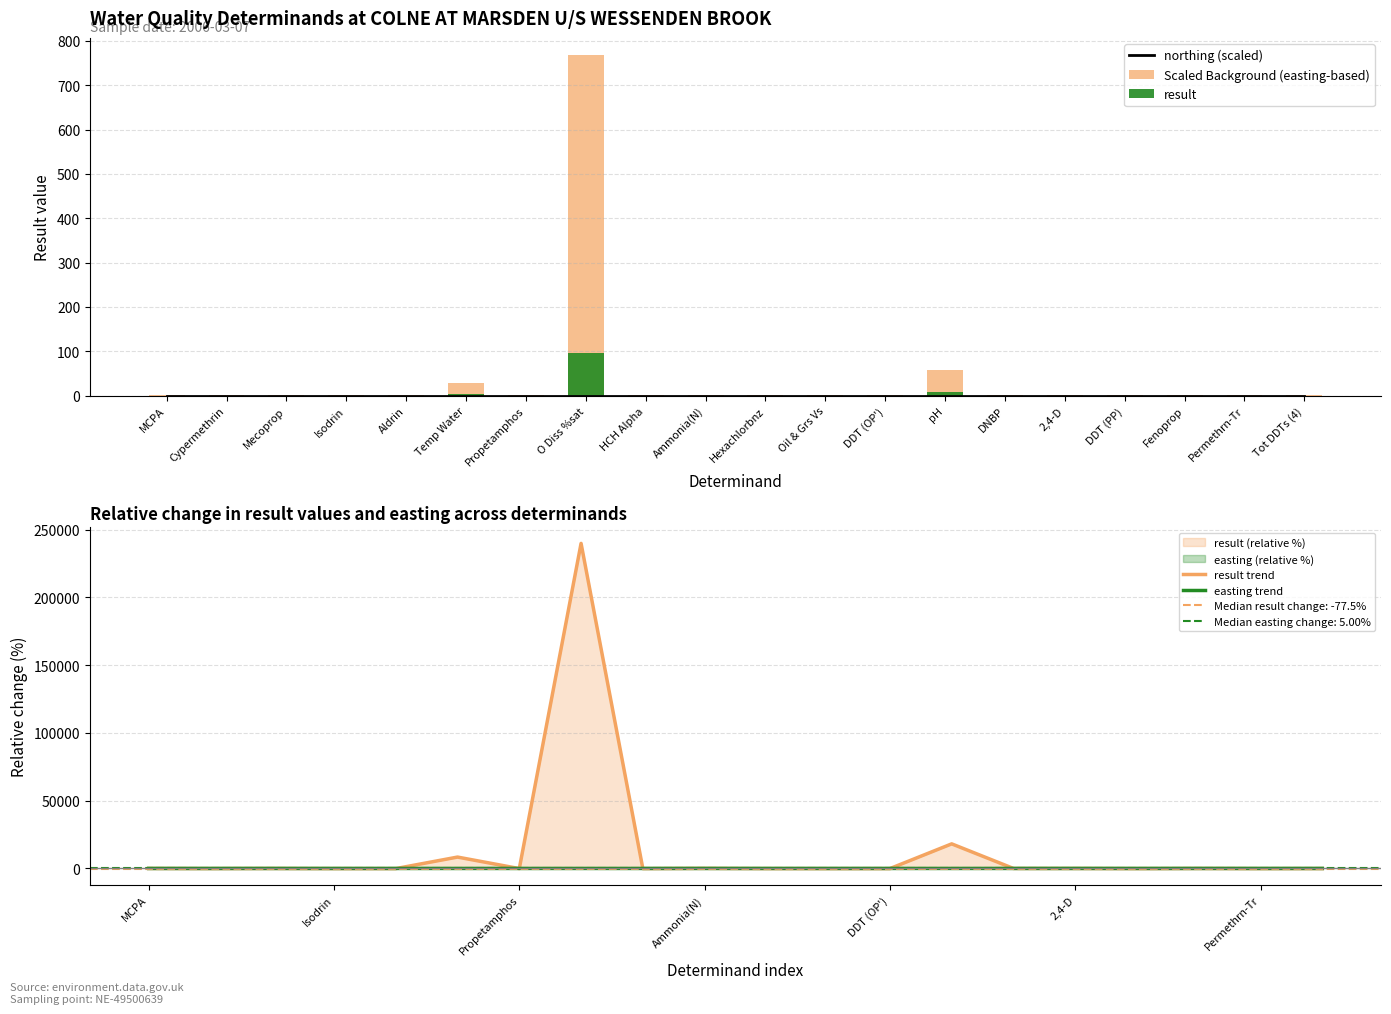

What is the maximum value for result trend?

239900.0